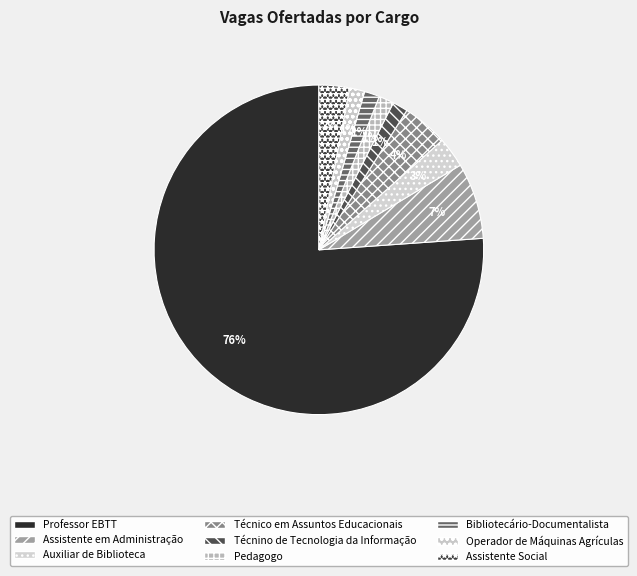

How much of the chart is everything except Pedagogo?

98.5%